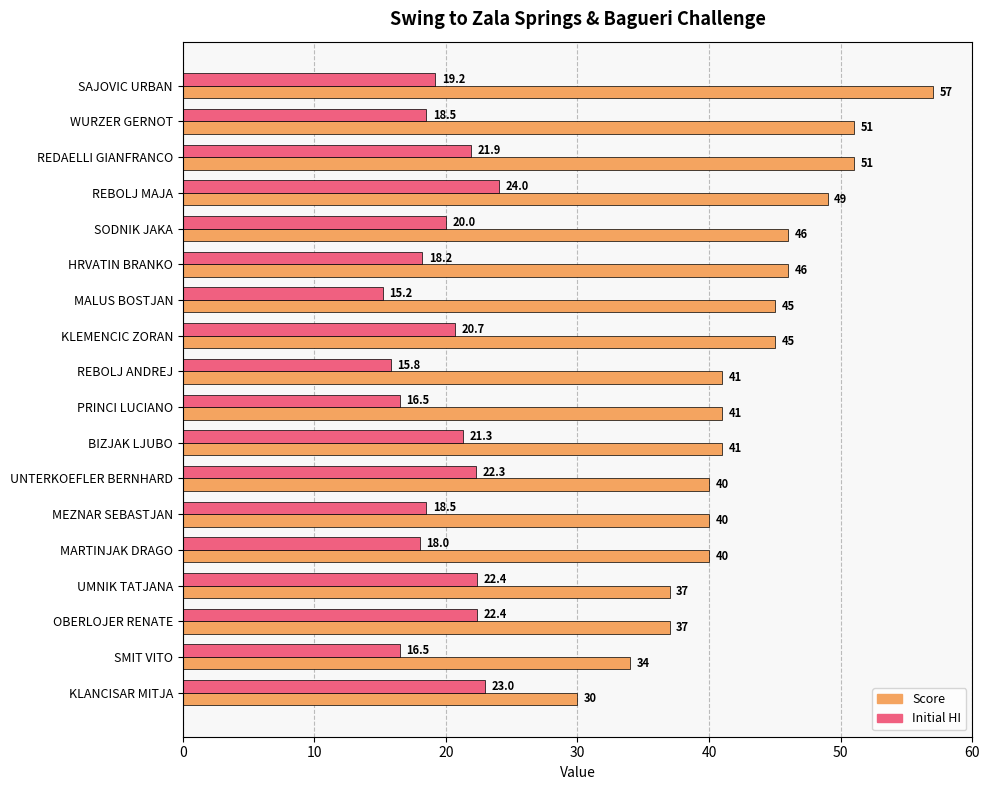

What is the minimum value shown in the chart?

15.2